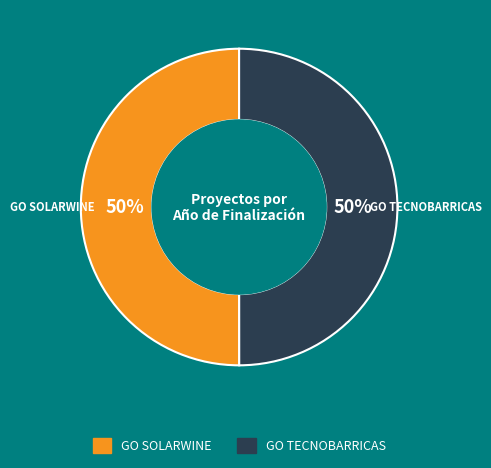

Approximately how many times larger is the value at GO SOLARWINE compared to GO TECNOBARRICAS?

1.0